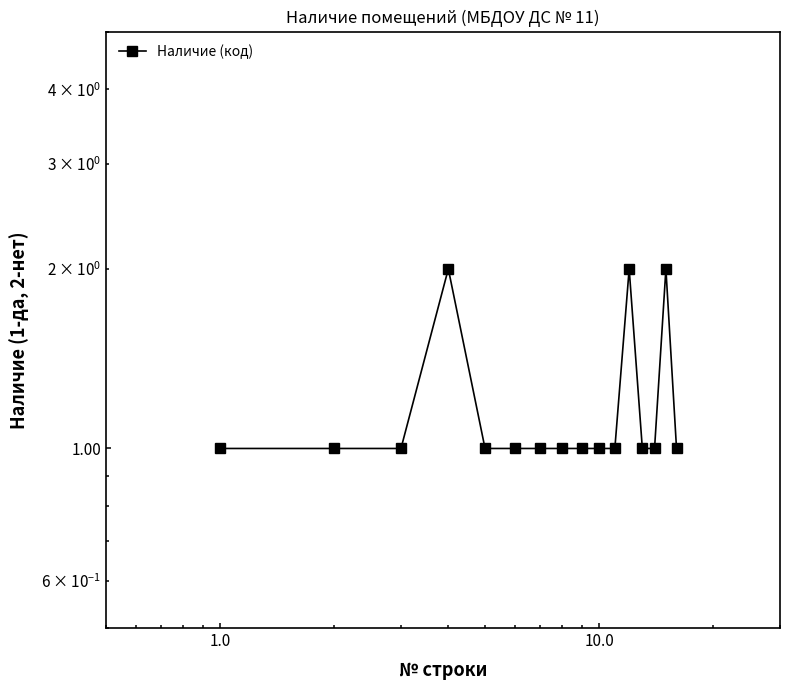

What is the sum of all values?

19